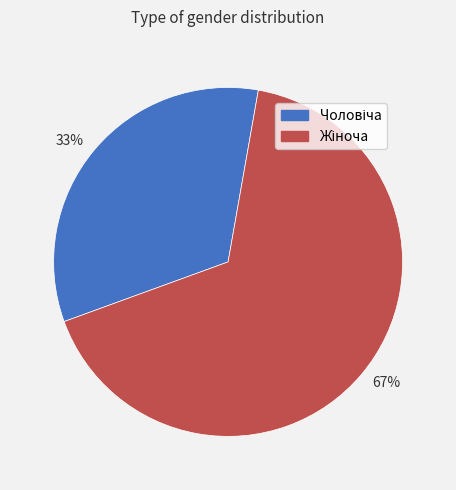

To the nearest percent, what is the average slice percentage?

50%